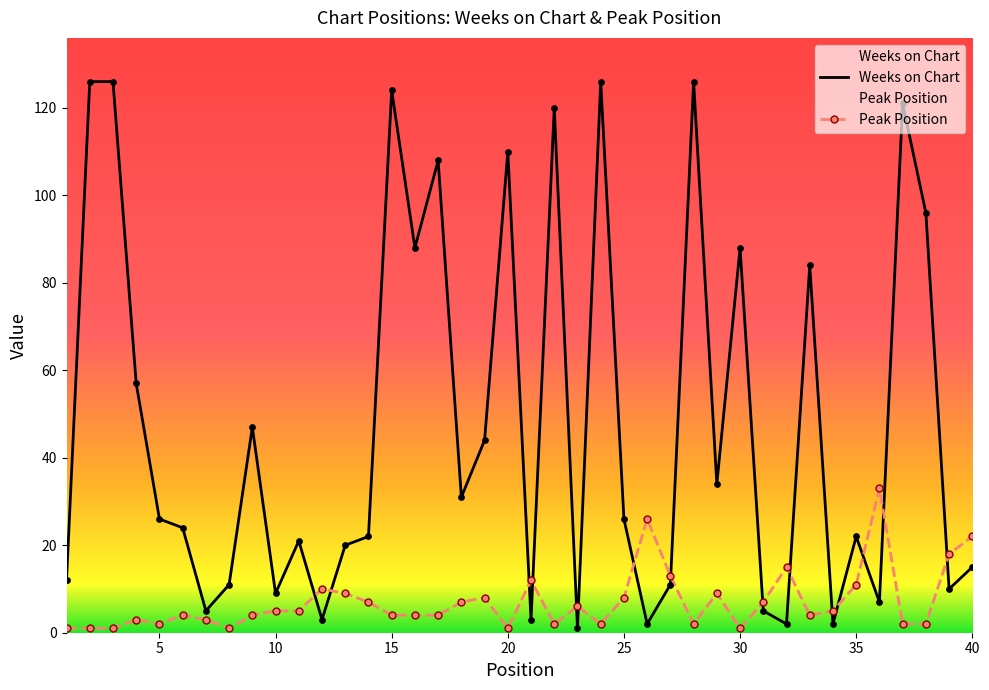

What are all the series names shown in the legend?

Weeks on Chart, Peak Position